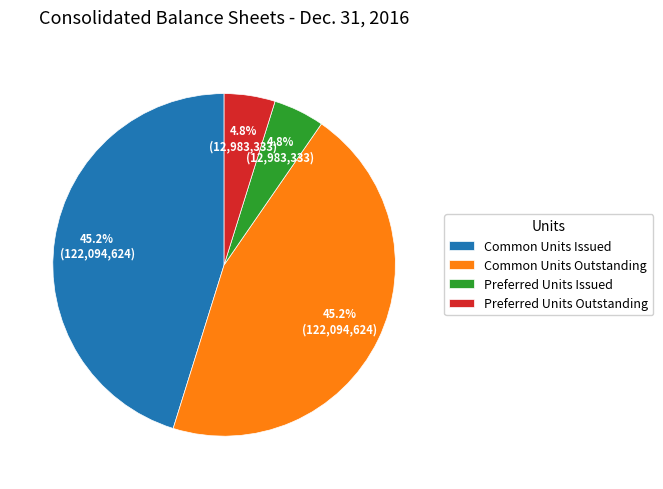

What percentage is NOT represented by Common Units Issued?

54.8%